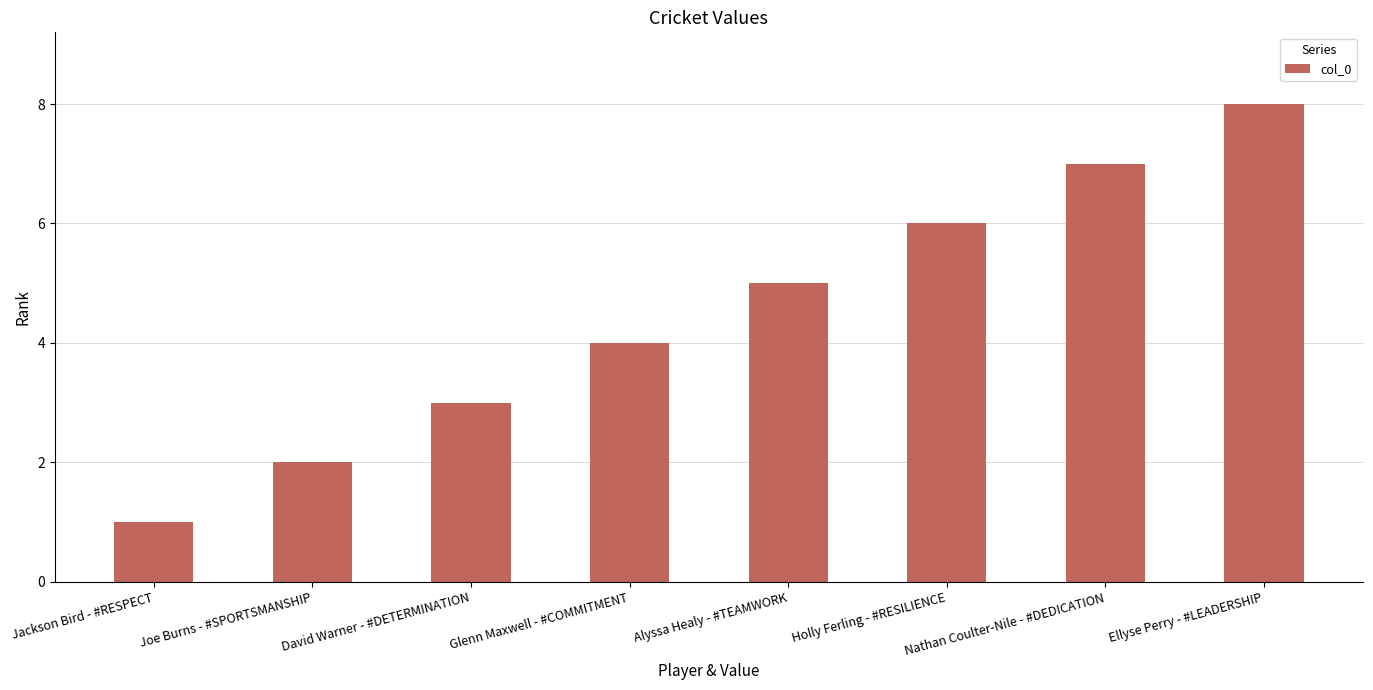

Count the number of data series in this chart.

1